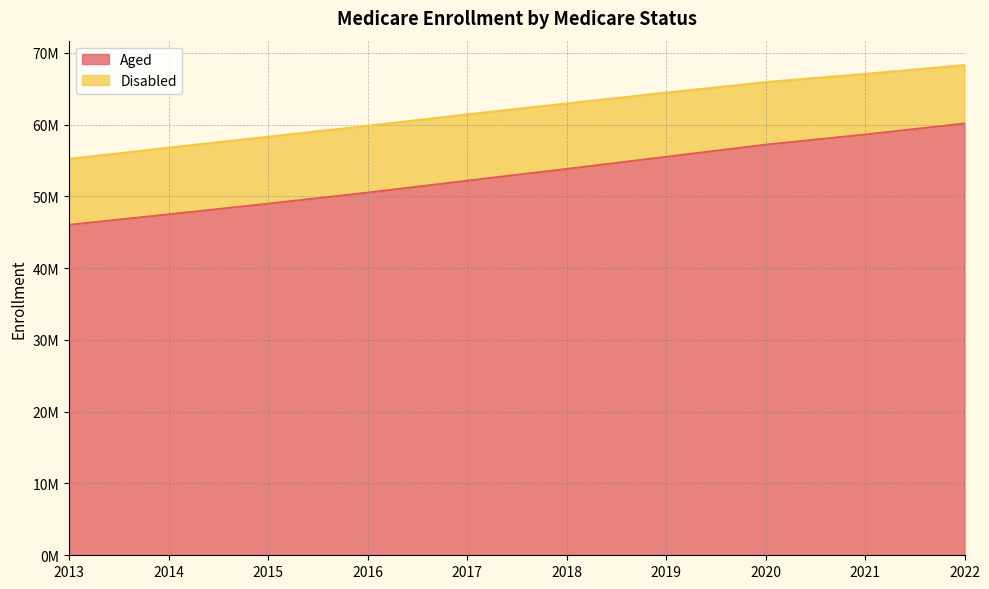

Which label corresponds to the largest value in the chart?

2022